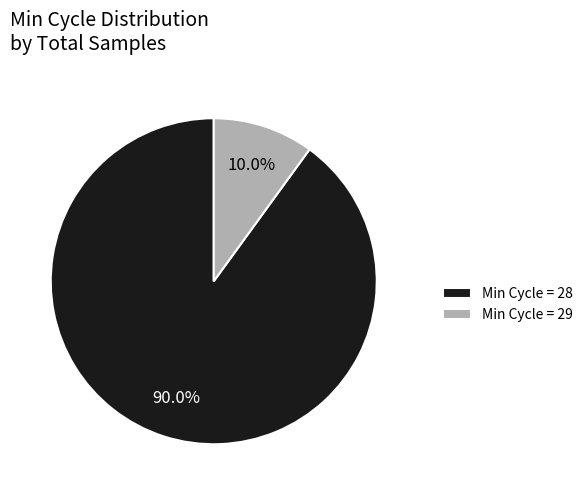

What portion of the pie excludes Min Cycle = 29?

90.0%